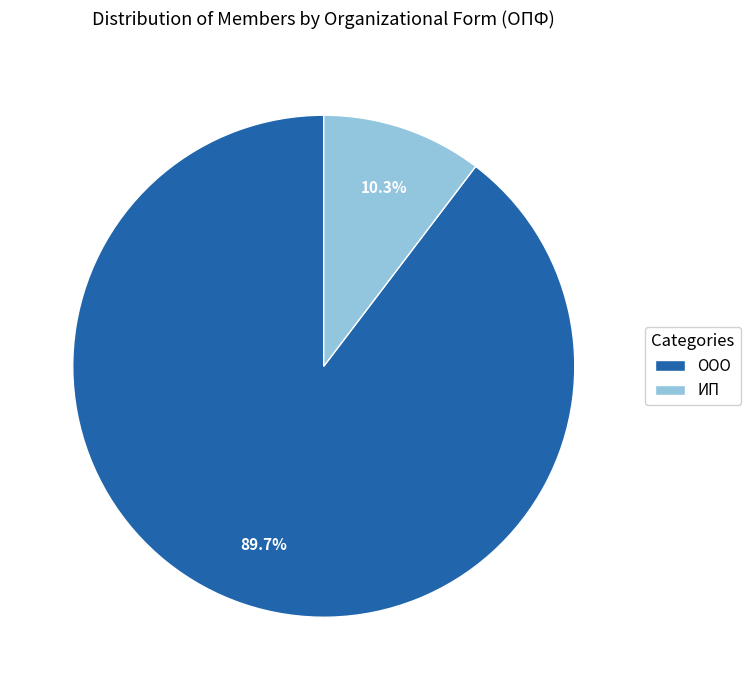

Is the sum of ООО and ИП greater than half?

Yes